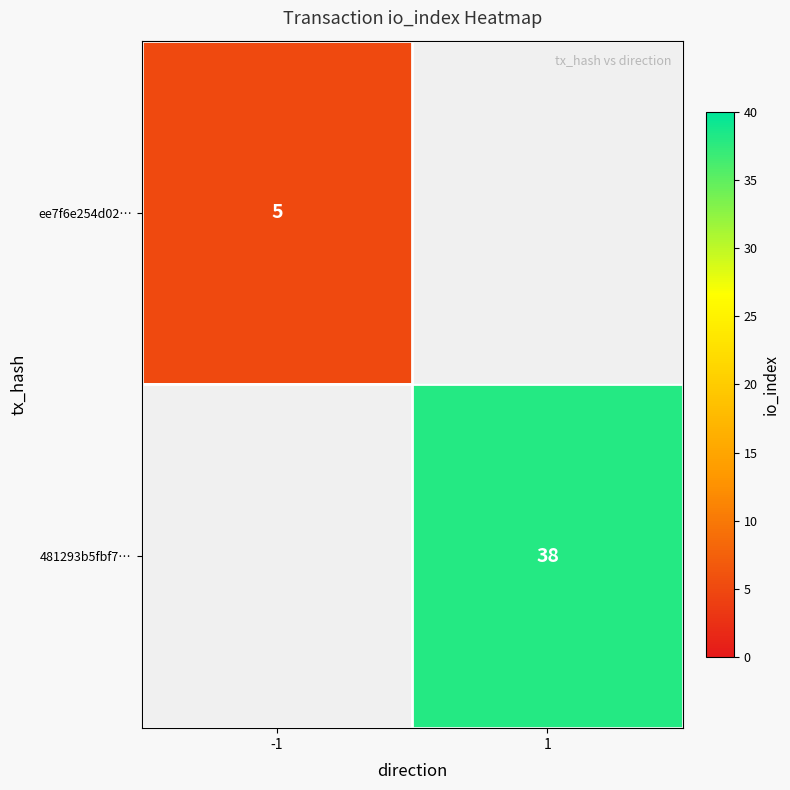

The value of ee7f6e254d02… at -1 is 5. True or false?

True